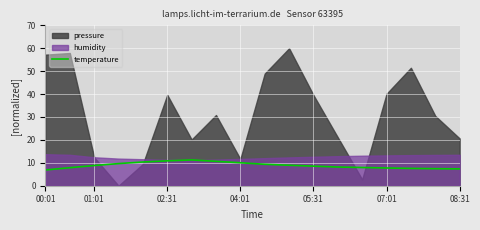

The value of temperature at 05:31 is 4.4. True or false?

False